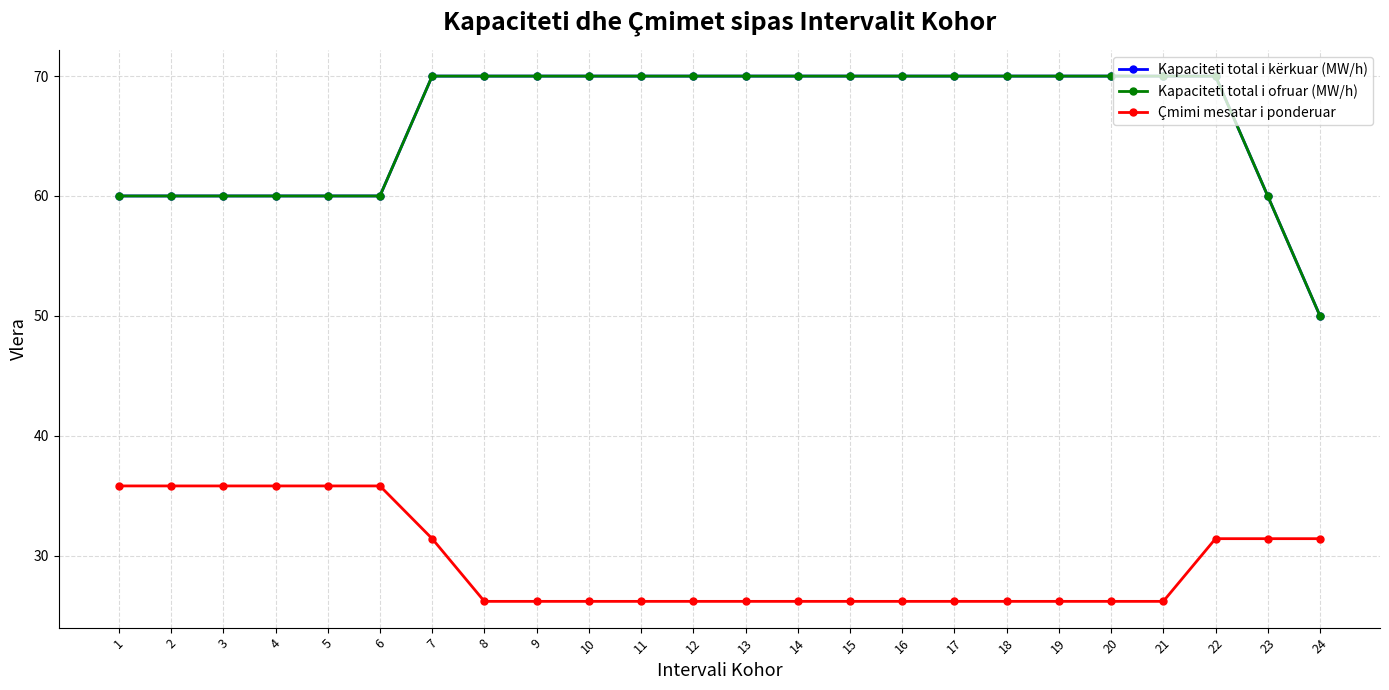

Does the chart have visible grid lines?

Yes